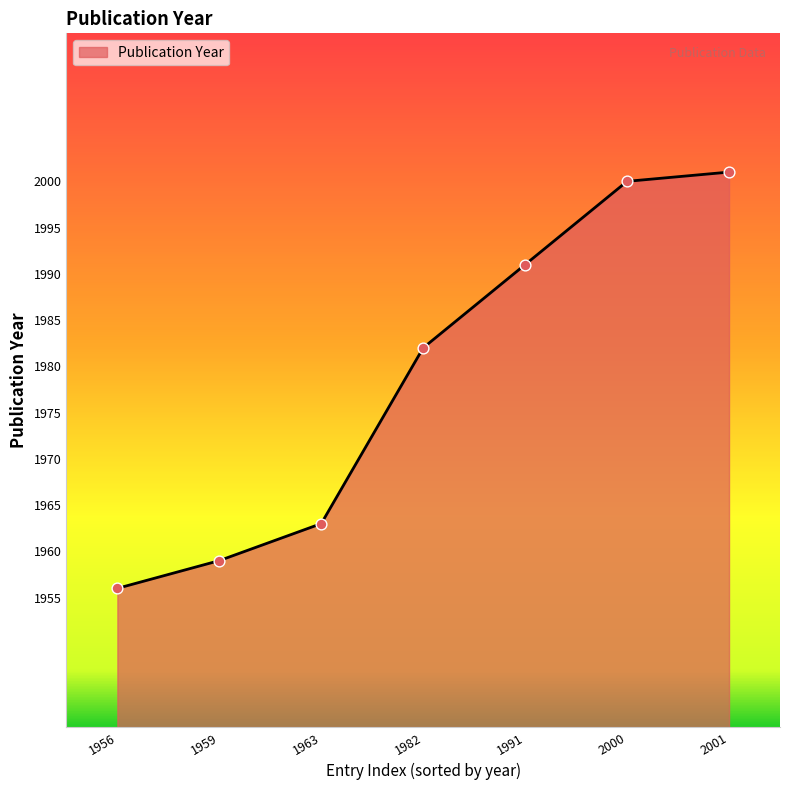

What is the change in value from 1959 to 2001?

+42